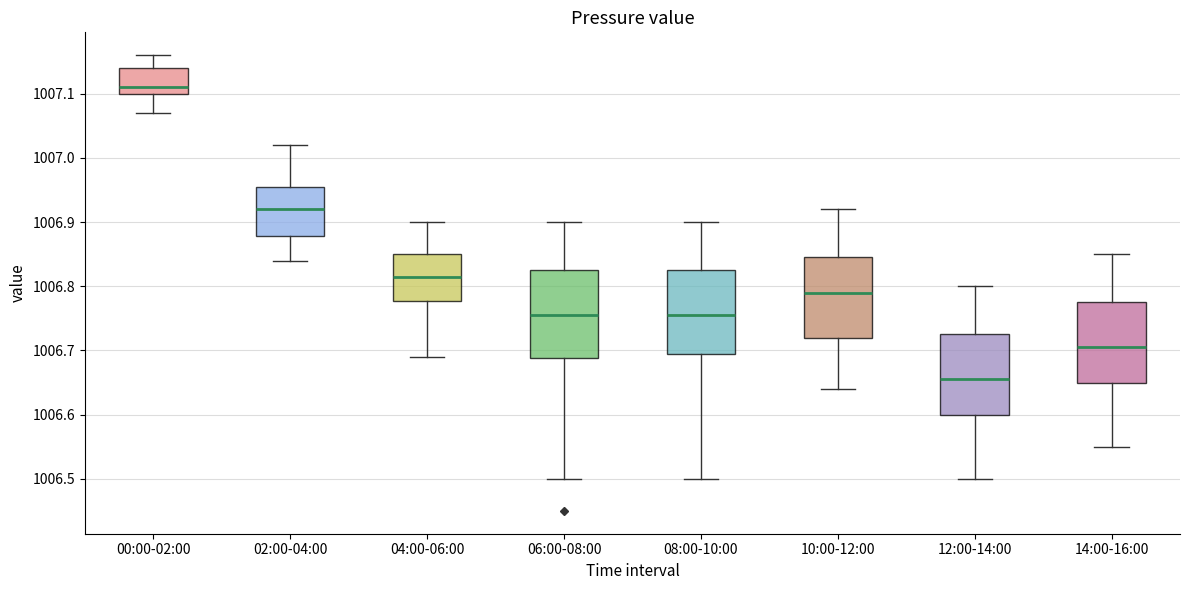

Where does the upper whisker of the box for 10:00-12:00 end on the y-axis? The values are not printed on the chart, so give them approximately, as read against the axis.

1006.92